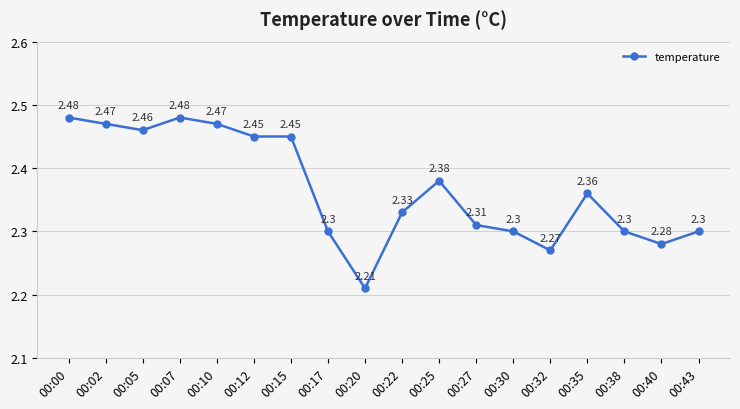

Approximately how many times larger is the value at 00:25 compared to 00:10?

1.0